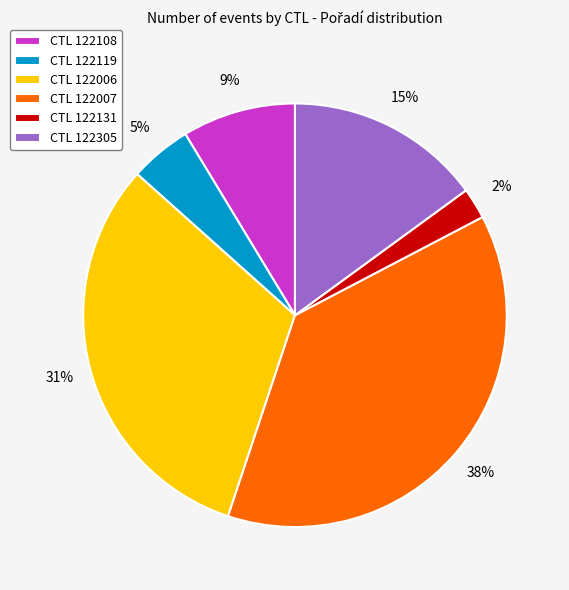

Rank the categories by value from highest to lowest.

CTL 122007, CTL 122006, CTL 122305, CTL 122108, CTL 122119, CTL 122131